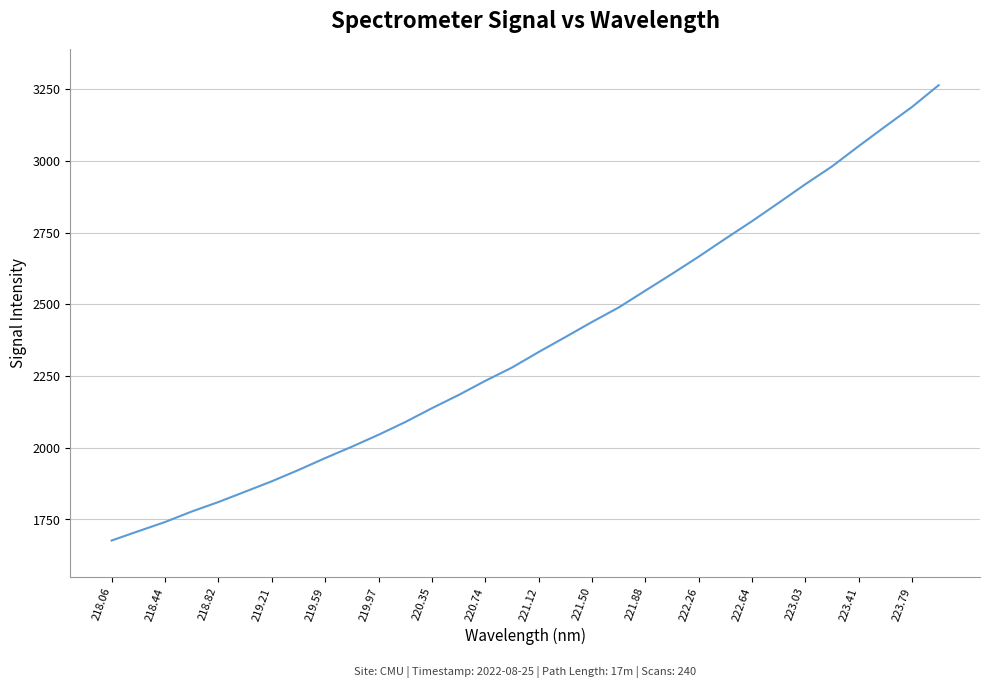

What is the average value?

2364.6